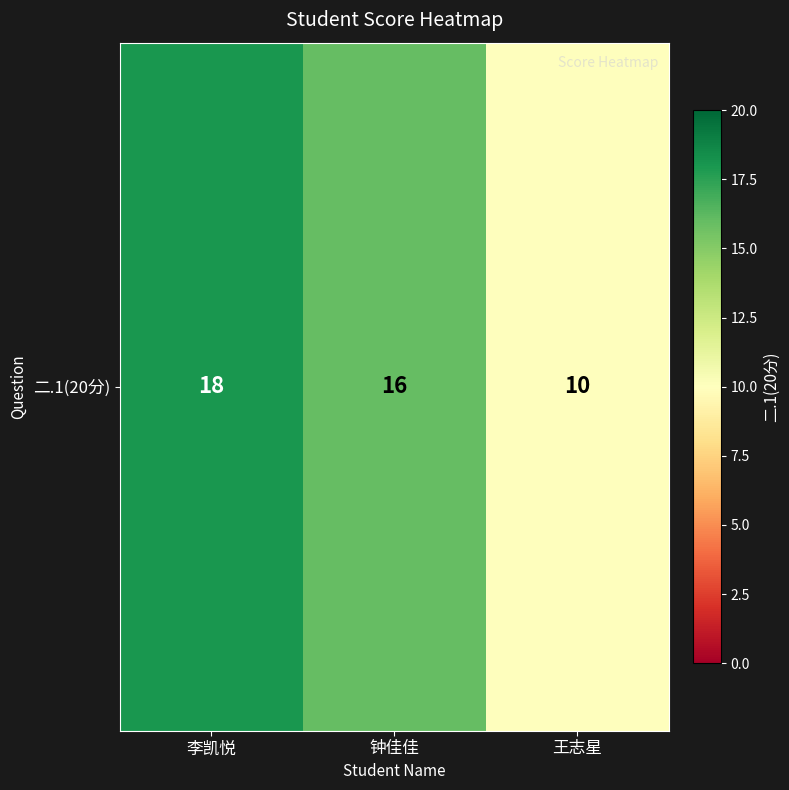

Reading left to right, transcribe all the data shown in this chart.

18	16	10